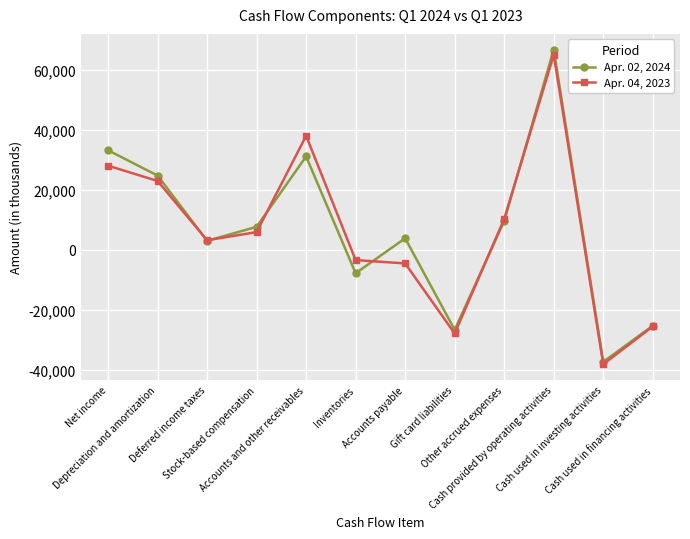

What is the difference between the maximum and second lowest values in the Apr. 02, 2024 series?

93425